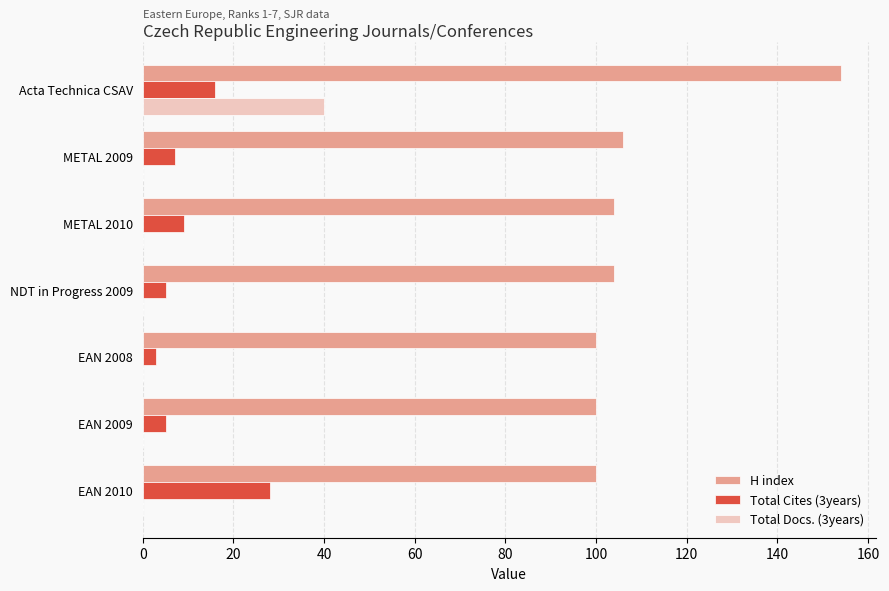

At which category does the chart reach its peak across all series?

Acta Technica CSAV